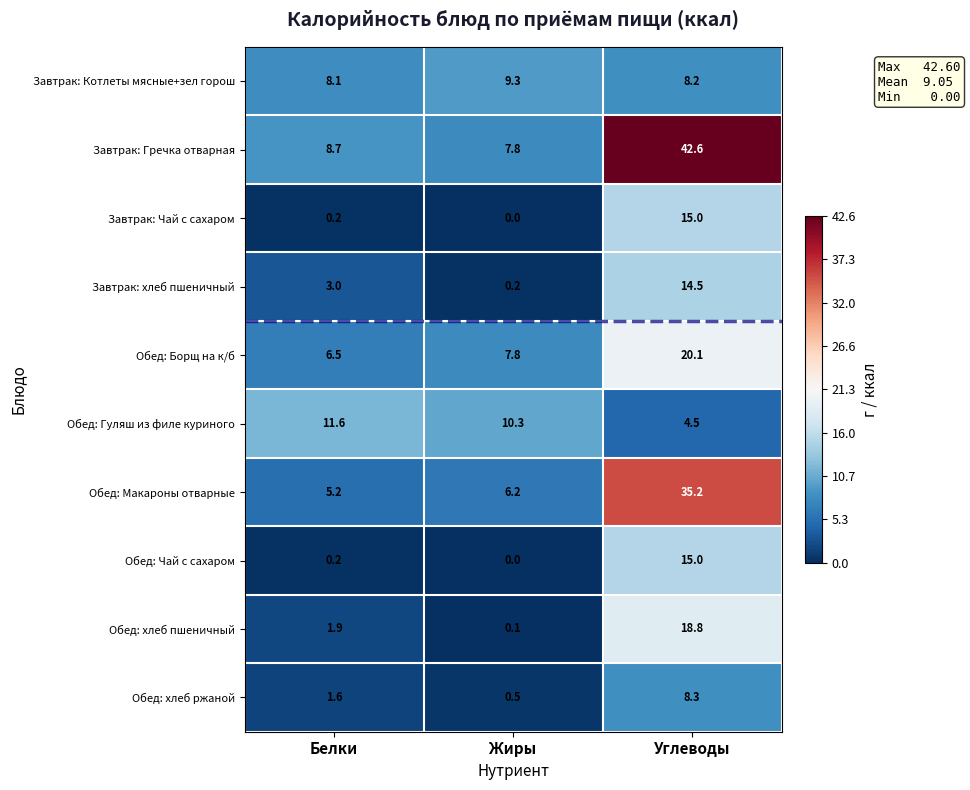

What is the approximate value of Завтрак: Чай с сахаром at Углеводы?

15.0